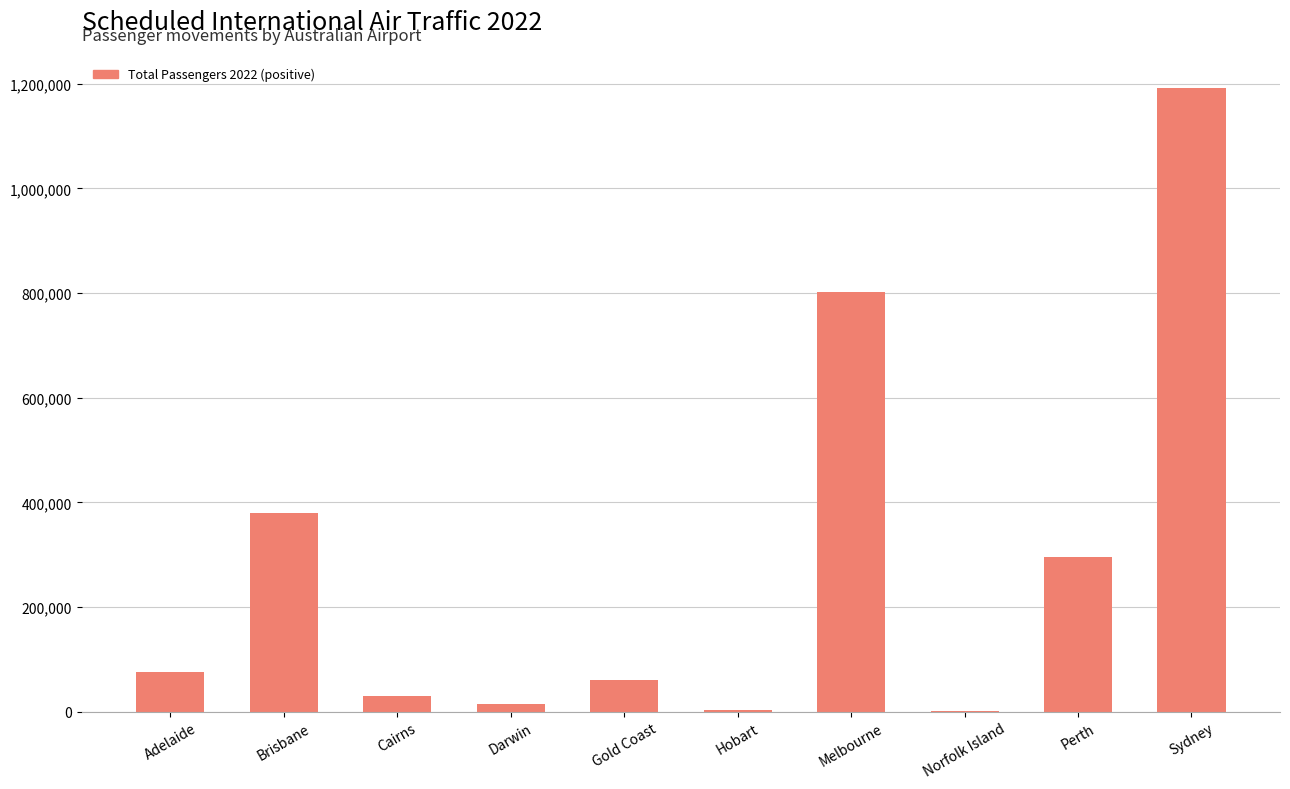

What is the average value?

285430